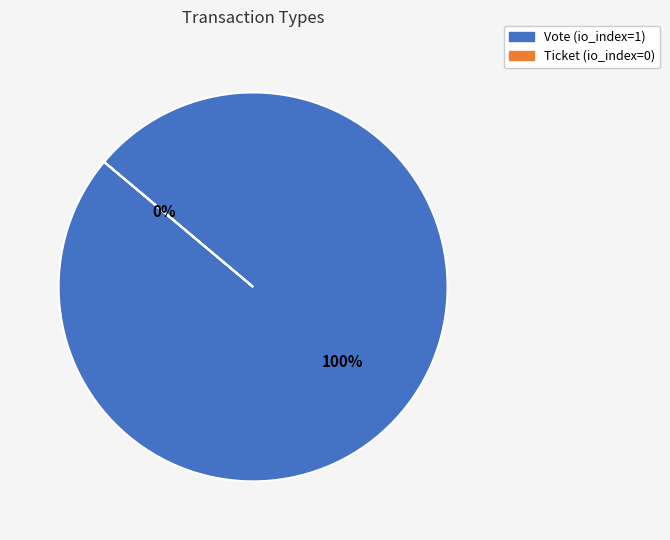

Is there any slice that represents more than half of the pie?

Yes